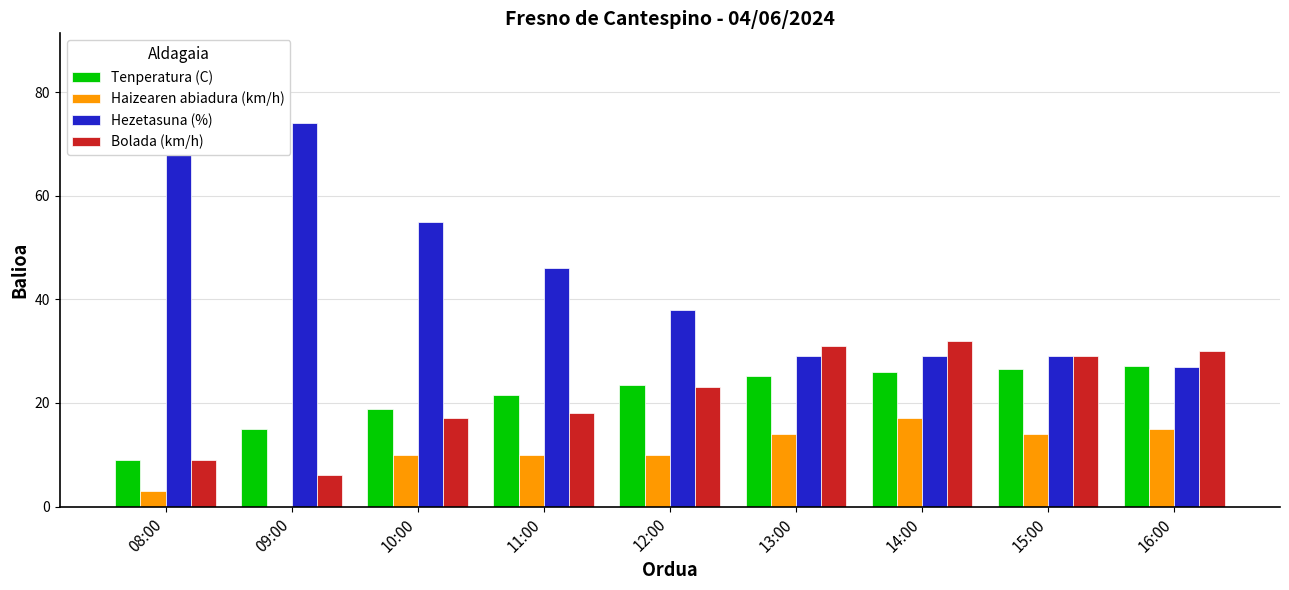

What is the label of the 8th bar from the left?

15:00